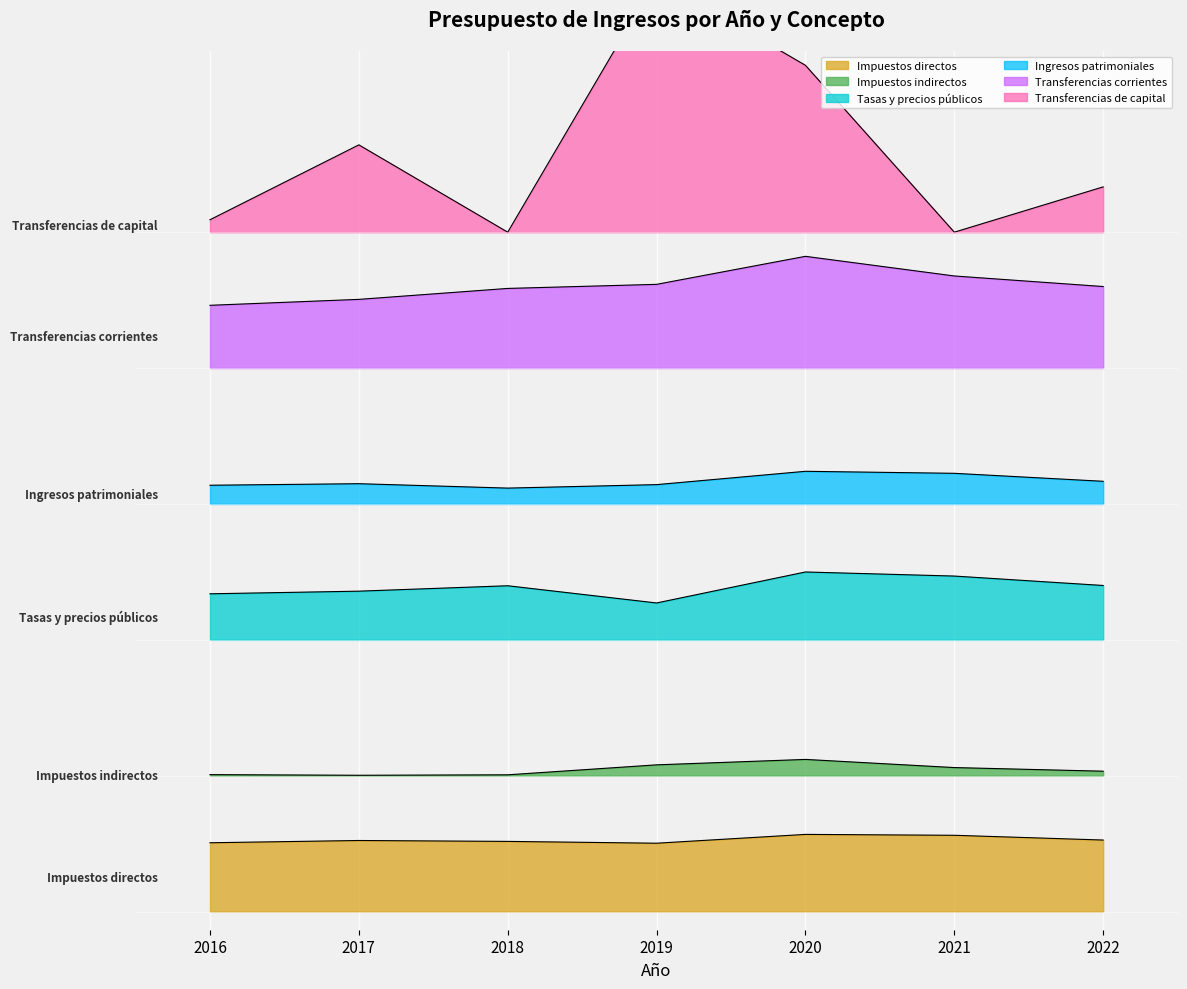

What are all the series names shown in the legend?

Impuestos directos, Impuestos indirectos, Tasas y precios públicos, Ingresos patrimoniales, Transferencias corrientes, Transferencias de capital